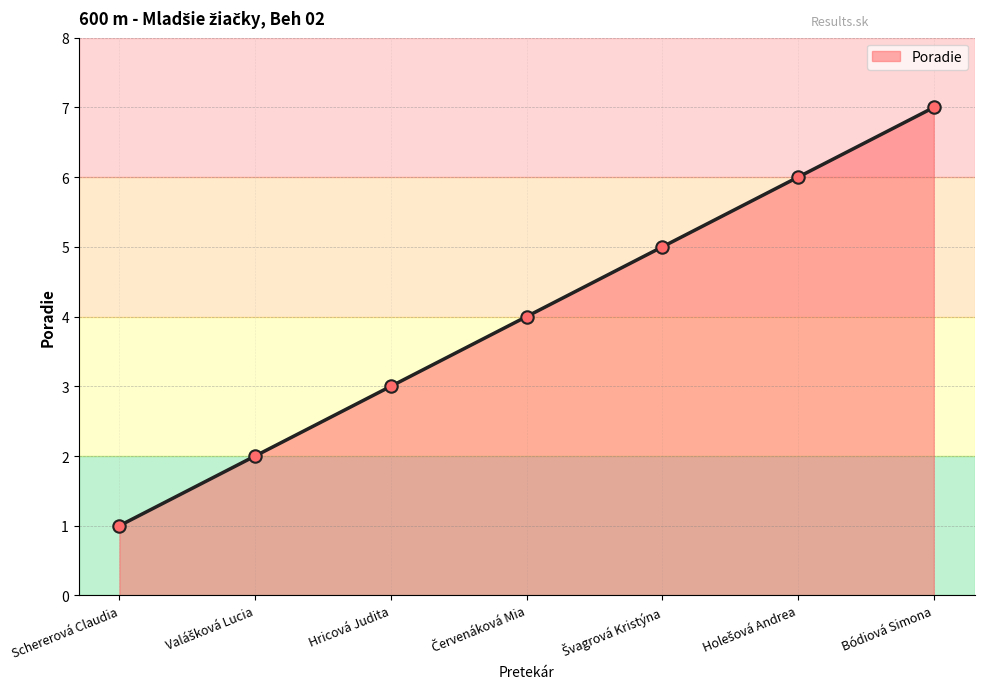

What is the ratio of the value at Hricová Judita to the value at Schererová Claudia?

3.0